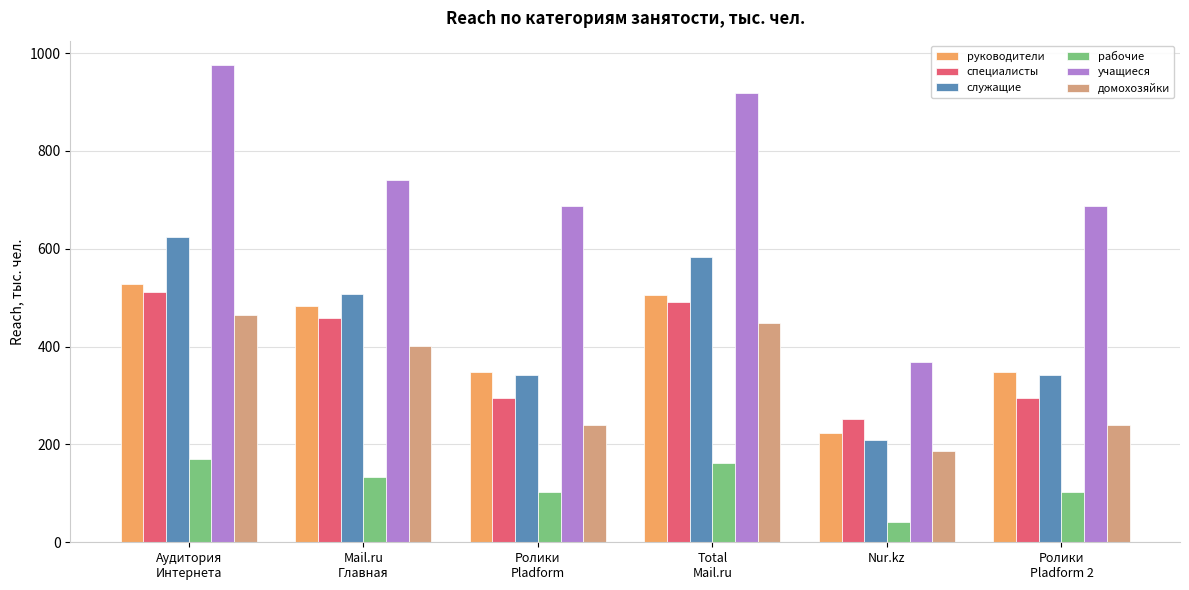

Reading right to left, transcribe all the data shown in this chart.

руководители: Ролики
Pladform 2=347.6	Nur.kz=222.8	Total
Mail.ru=504.5	Ролики
Pladform=347.6	Mail.ru
Главная=482.6	Аудитория
Интернета=527.4
специалисты: Ролики
Pladform 2=293.9	Nur.kz=252.3	Total
Mail.ru=491.7	Ролики
Pladform=293.9	Mail.ru
Главная=459.2	Аудитория
Интернета=511.6
служащие: Ролики
Pladform 2=341.2	Nur.kz=209.9	Total
Mail.ru=582.5	Ролики
Pladform=341.2	Mail.ru
Главная=506.9	Аудитория
Интернета=624.1
рабочие: Ролики
Pladform 2=103.0	Nur.kz=40.7	Total
Mail.ru=162.0	Ролики
Pladform=103.0	Mail.ru
Главная=133.9	Аудитория
Интернета=170.2
учащиеся: Ролики
Pladform 2=688.0	Nur.kz=368.0	Total
Mail.ru=918.1	Ролики
Pladform=688.0	Mail.ru
Главная=739.7	Аудитория
Интернета=976.6
домохозяйки: Ролики
Pladform 2=240.0	Nur.kz=187.4	Total
Mail.ru=449.1	Ролики
Pladform=240.0	Mail.ru
Главная=401.5	Аудитория
Интернета=464.6